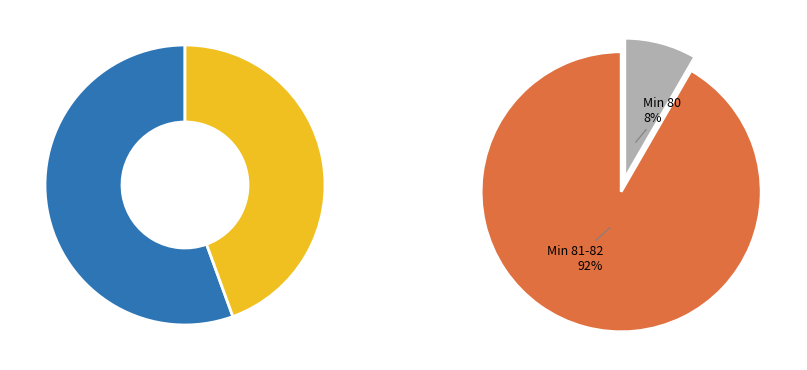

Which slice is the smallest?

80